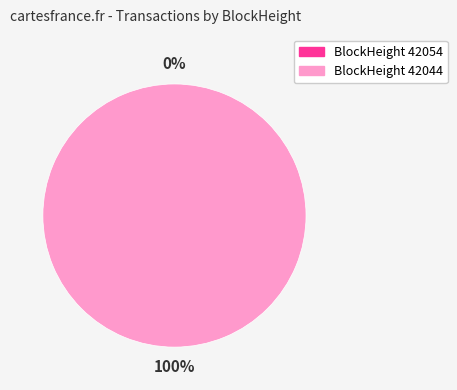

What is the majority slice?

42044